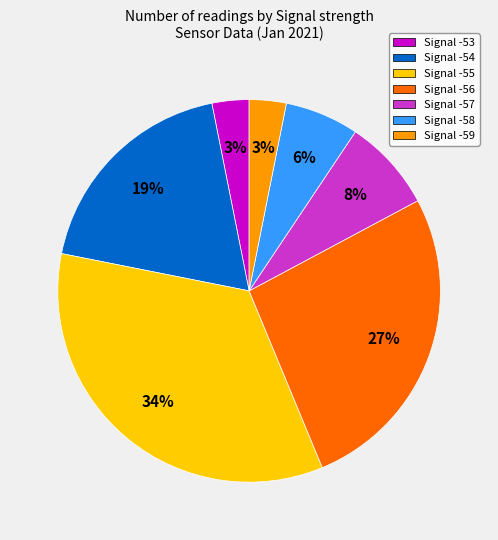

Which slice is the largest?

Signal -55